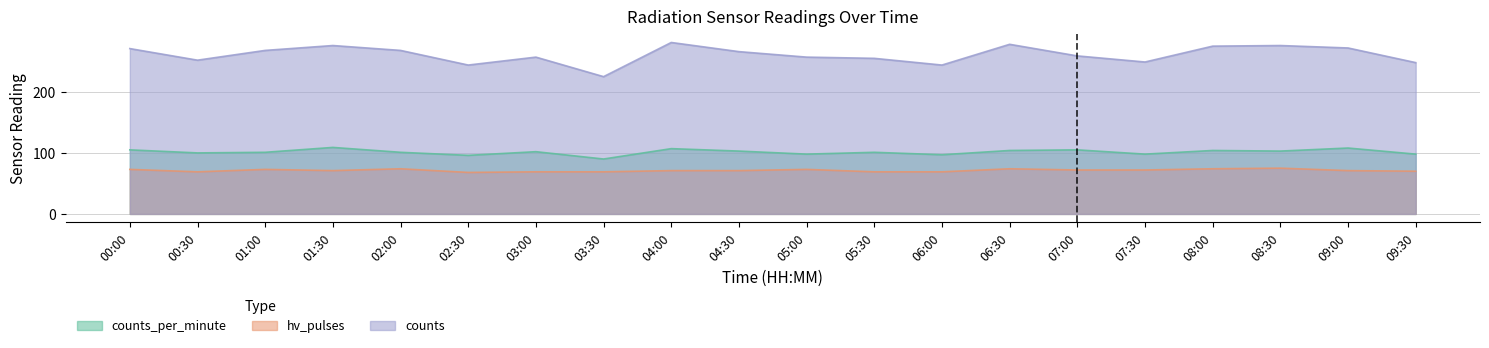

Is it true that counts_per_minute equals 173 at 07:30?

False